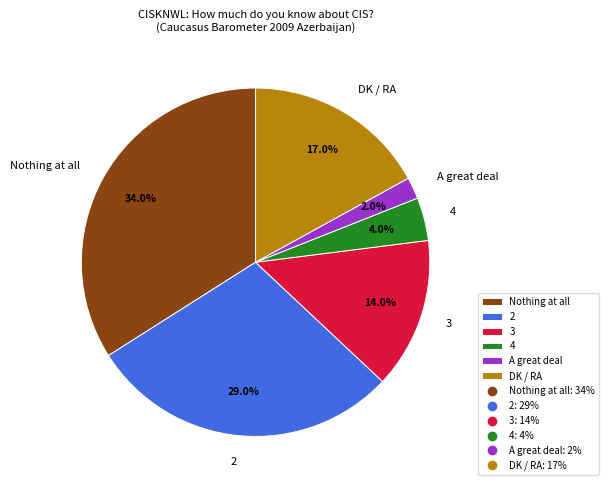

Which slice is the smallest?

A great deal